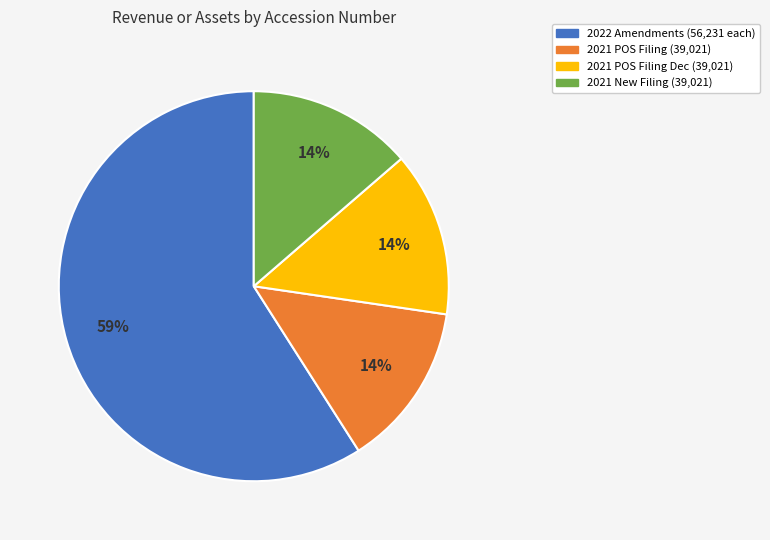

To the nearest percent, what is the difference between the largest and smallest slice percentages?

45%